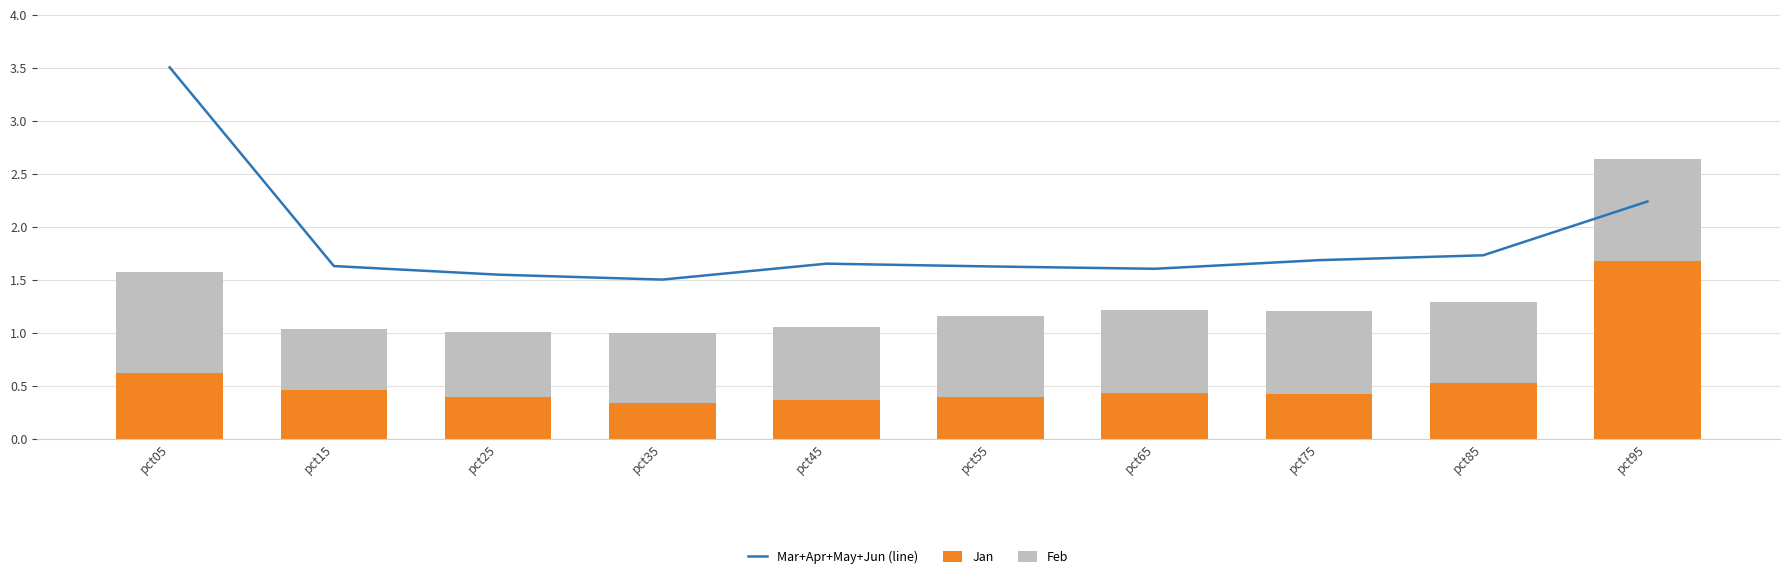

Reading left to right, what are all the values shown in this chart?

Mar+Apr+May+Jun (line): 3.5	1.6	1.5	1.5	1.7	1.6	1.6	1.7	1.7	2.2
Jan: 0.6	0.5	0.4	0.3	0.4	0.4	0.4	0.4	0.5	1.7
Feb: 0.9	0.6	0.6	0.7	0.7	0.8	0.8	0.8	0.8	1.0